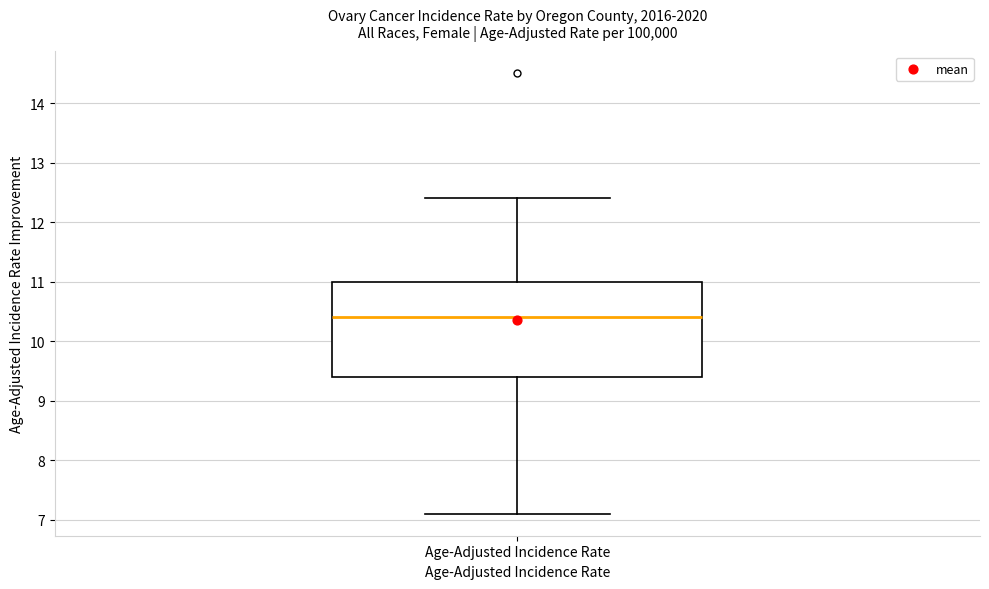

Where does the lower whisker of the box for Age-Adjusted Incidence Rate end on the y-axis? The values are not printed on the chart, so give them approximately, as read against the axis.

7.1